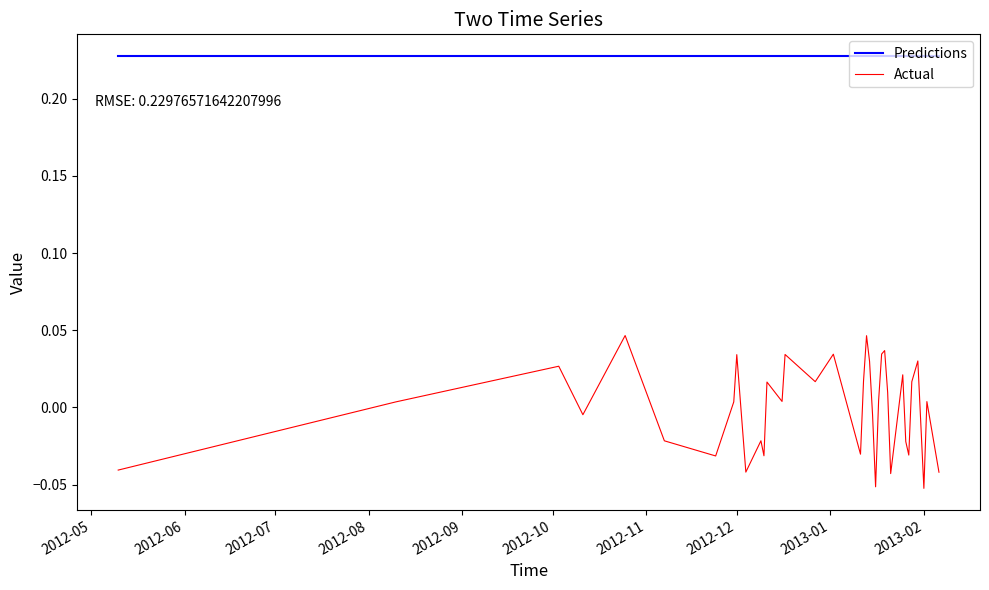

Rank the series by their average value, from highest to lowest.

Predictions, Actual